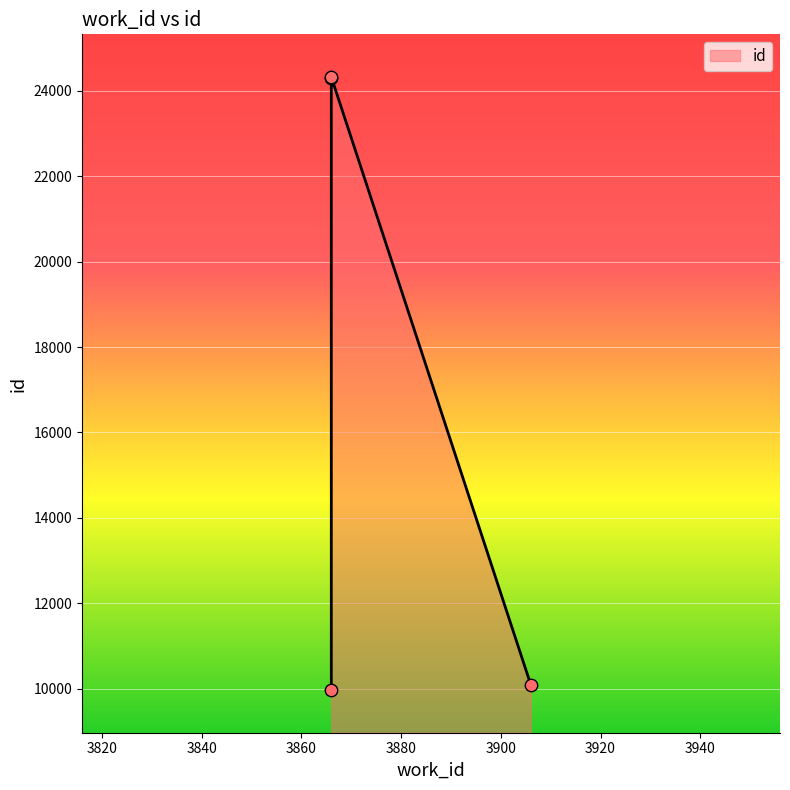

Which has a higher value, 3866 or 3866?

3866